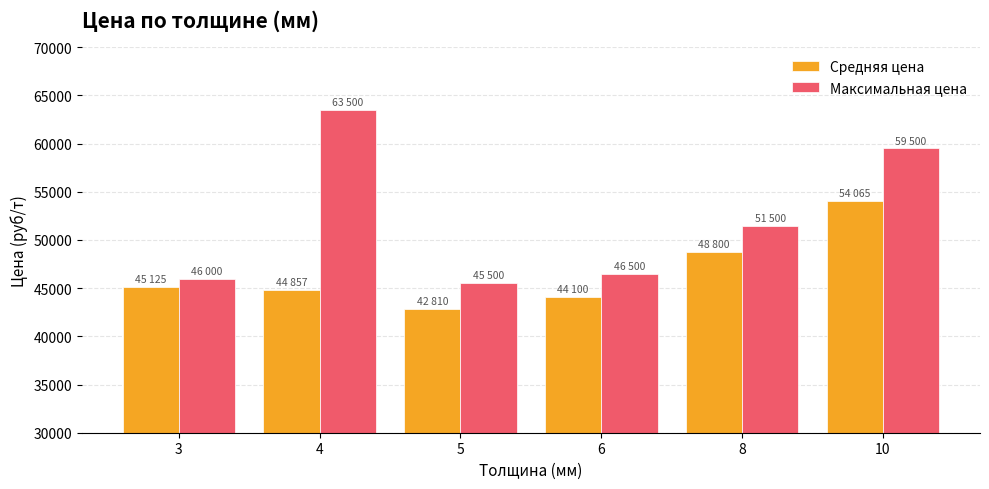

Reading left to right, transcribe all the data shown in this chart.

Средняя цена: 3=45125	4=44857	5=42810	6=44100	8=48800	10=54065
Максимальная цена: 3=46000	4=63500	5=45500	6=46500	8=51500	10=59500